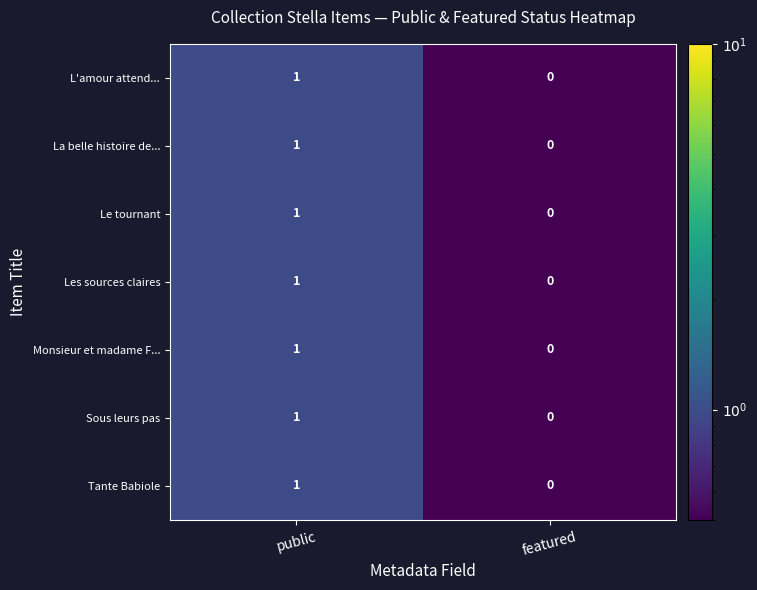

At which category does the chart reach its peak across all series?

public